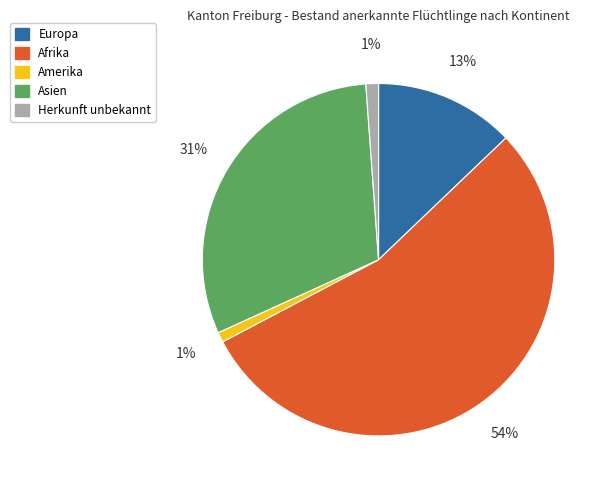

Is the sum of Asien and Herkunft unbekannt greater than half?

No